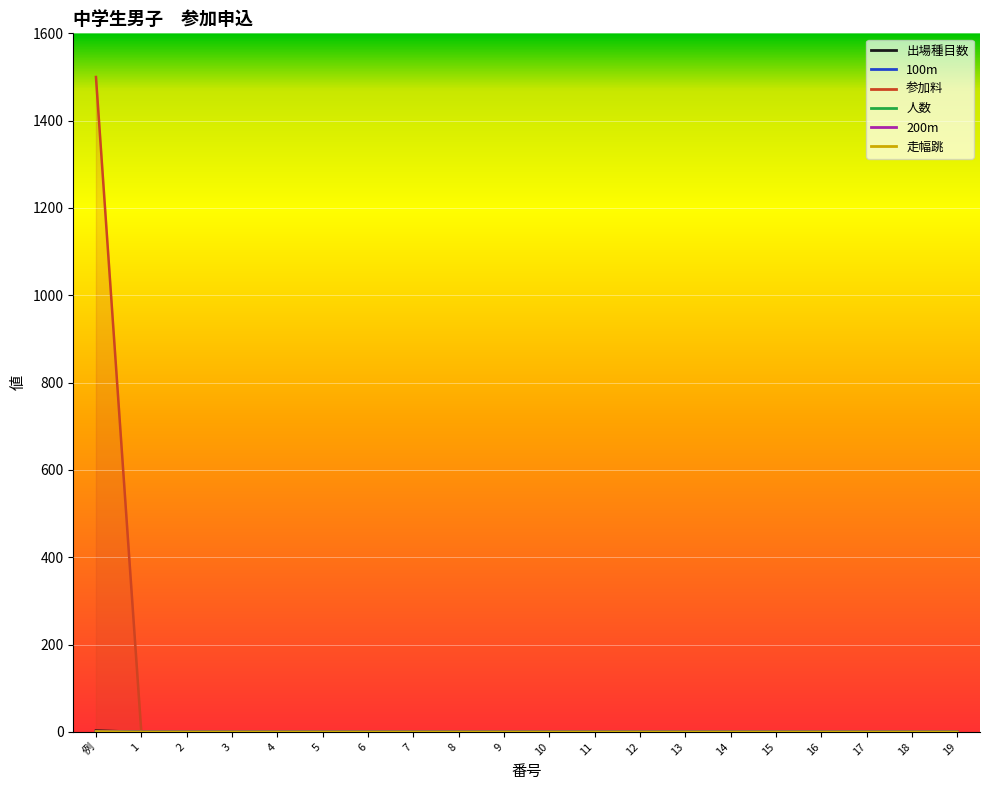

Between 12 and 11, which is larger?

12